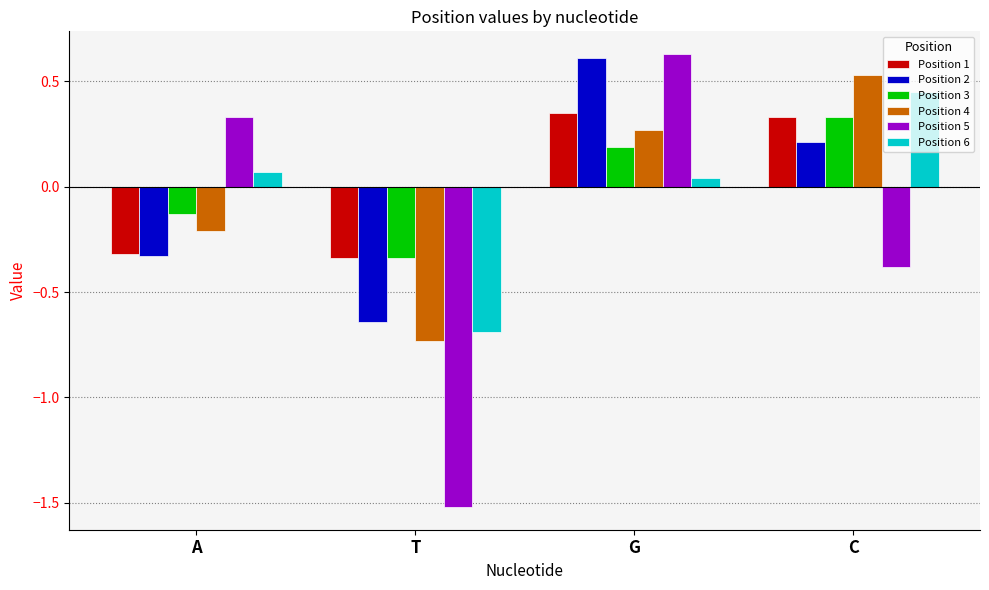

At how many categories does at least one series exceed 0?

3